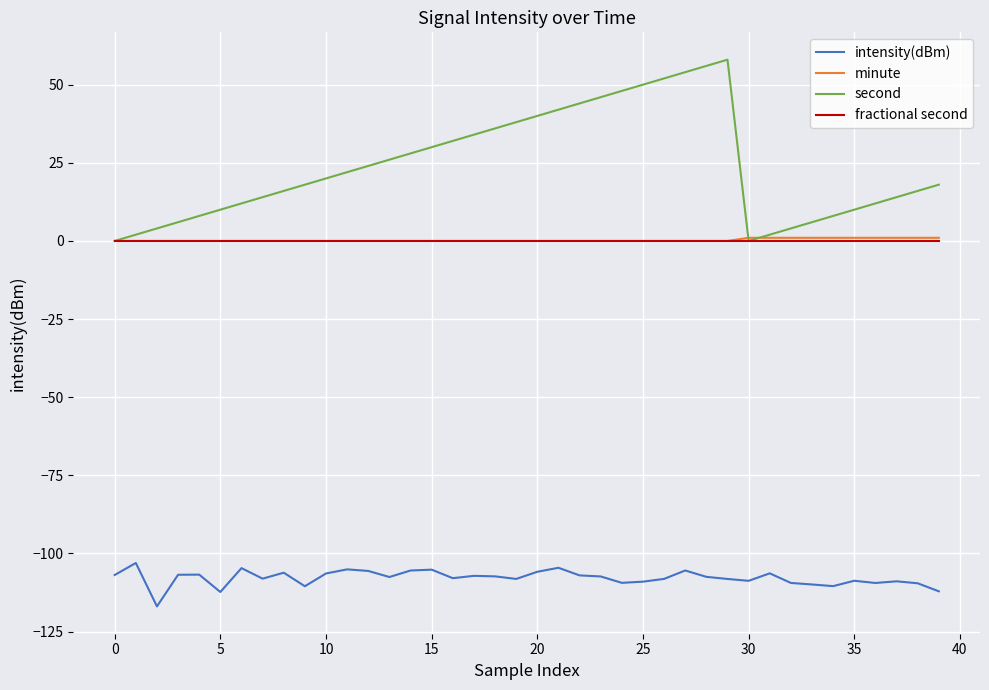

Which series has the largest total across all categories?

second